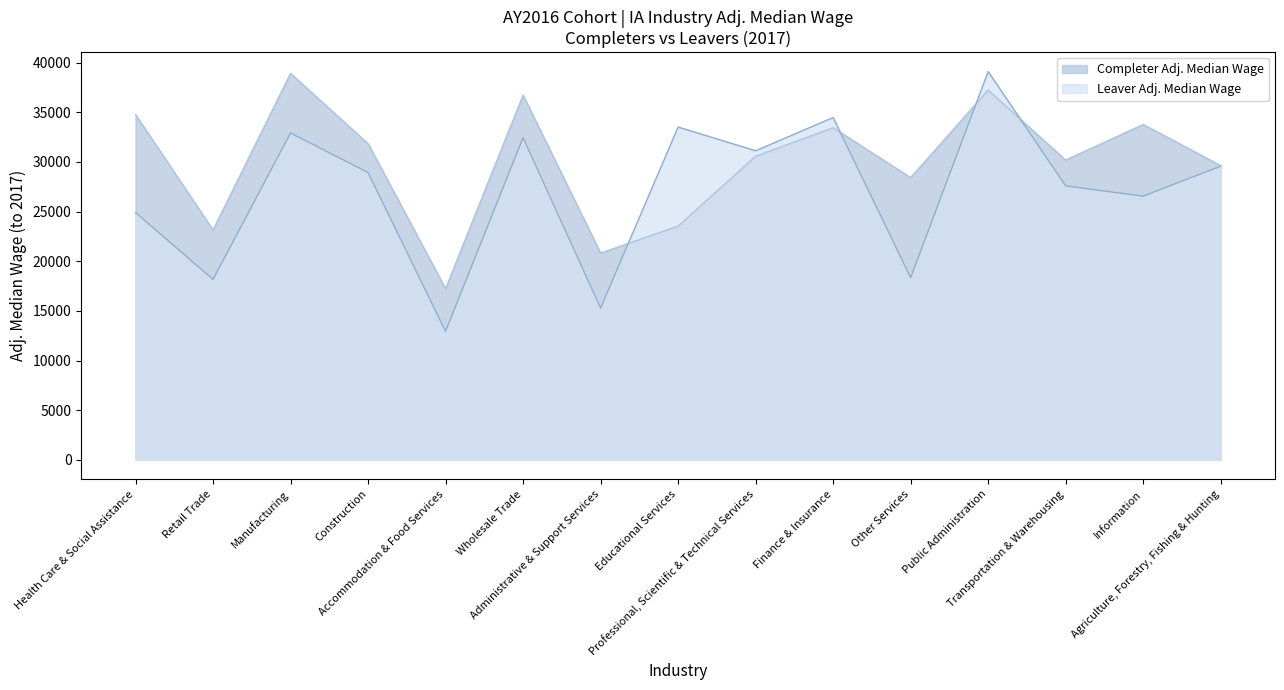

Rank the categories by Completer Adj. Median Wage value from lowest to highest.

Accommodation & Food Services, Administrative & Support Services, Retail Trade, Educational Services, Other Services, Agriculture, Forestry, Fishing & Hunting, Transportation & Warehousing, Professional, Scientific & Technical Services, Construction, Finance & Insurance, Information, Health Care & Social Assistance, Wholesale Trade, Public Administration, Manufacturing